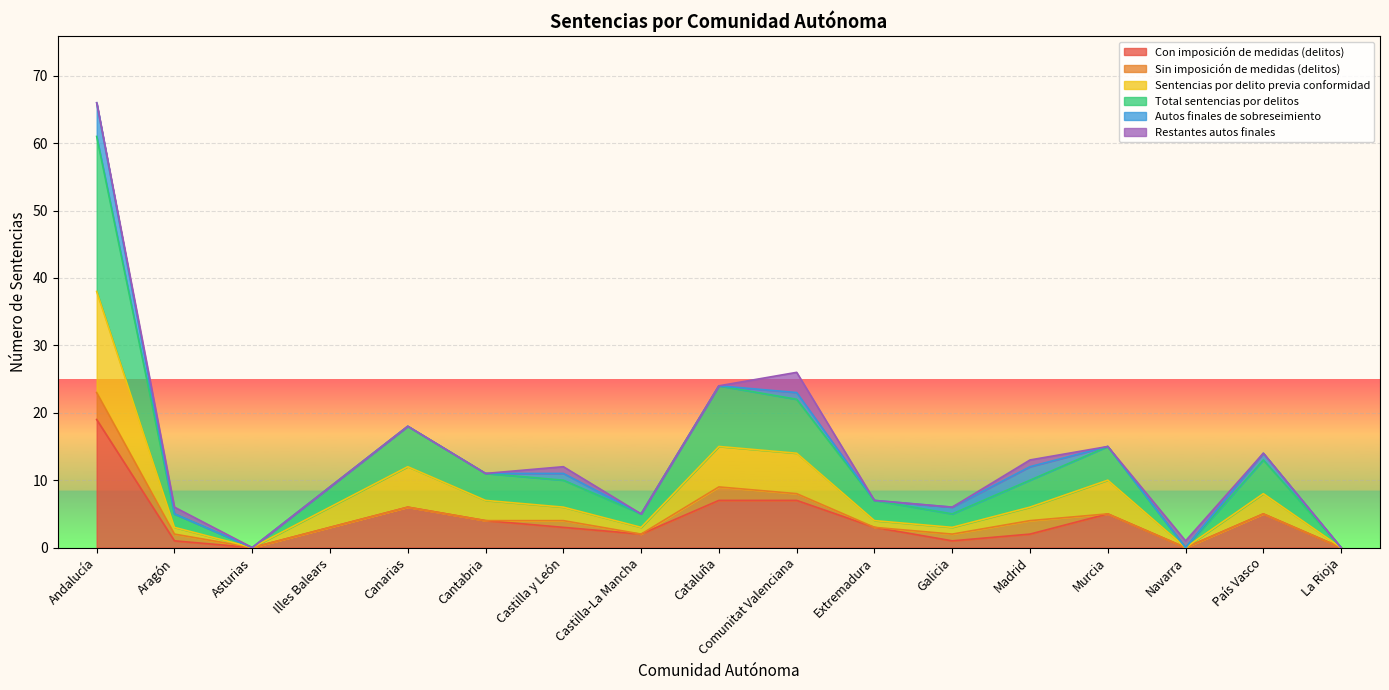

How many lines are shown in the chart?

6